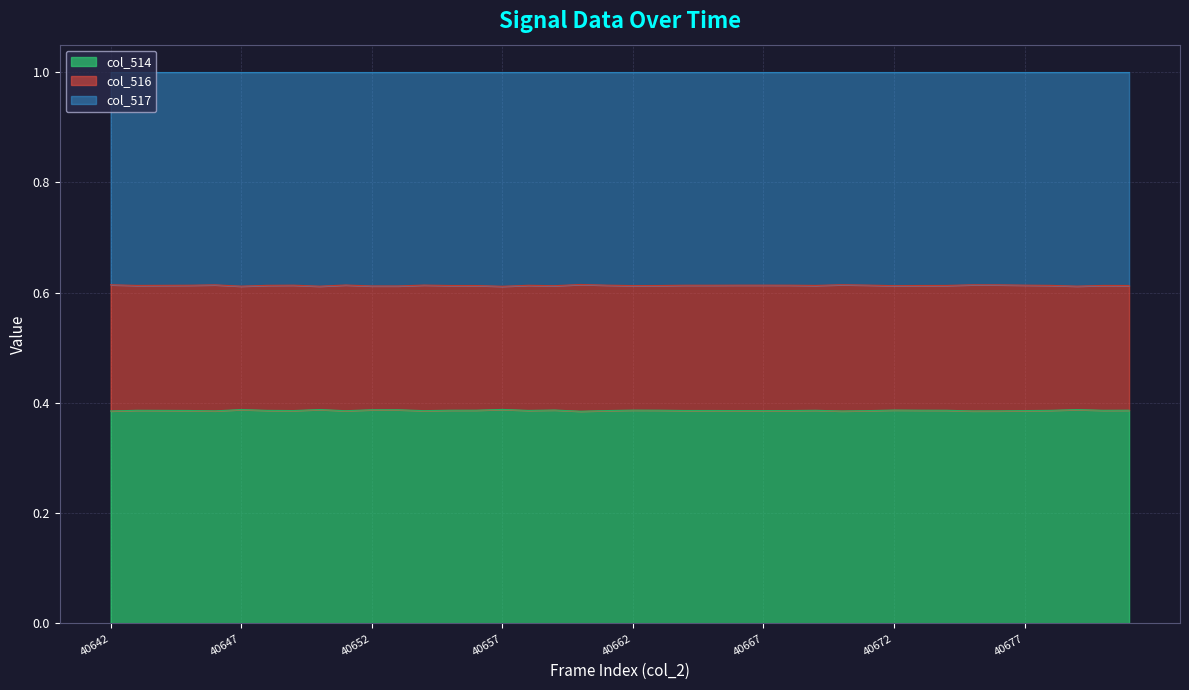

Is it true that col_516 equals 0.6 at 40648?

True